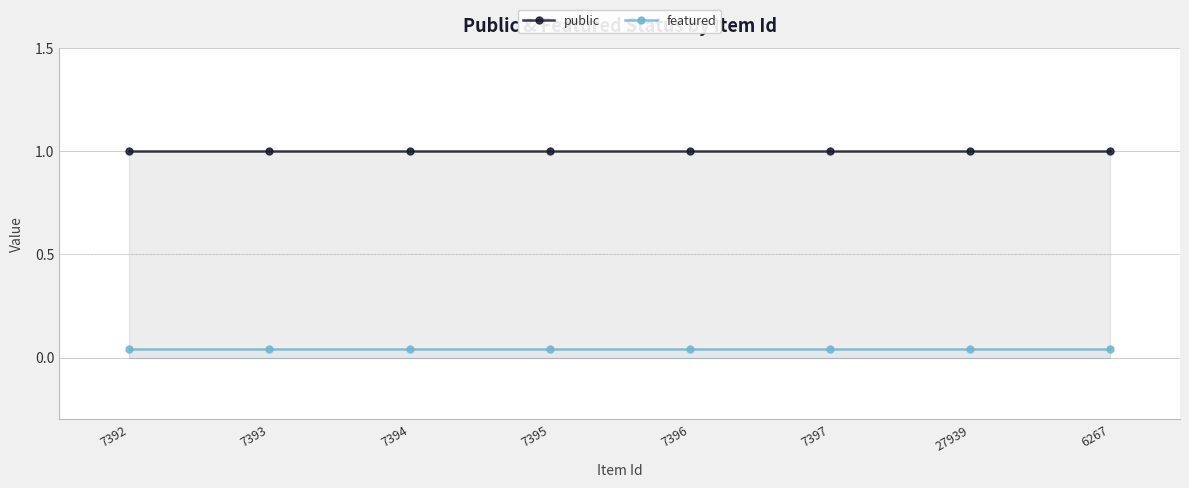

What is the lowest value of the public series?

1.0